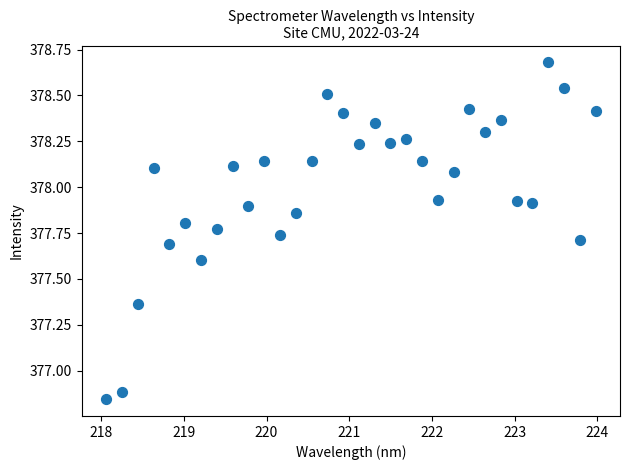

What Y value in the scatter plot is closest to 377?

376.9